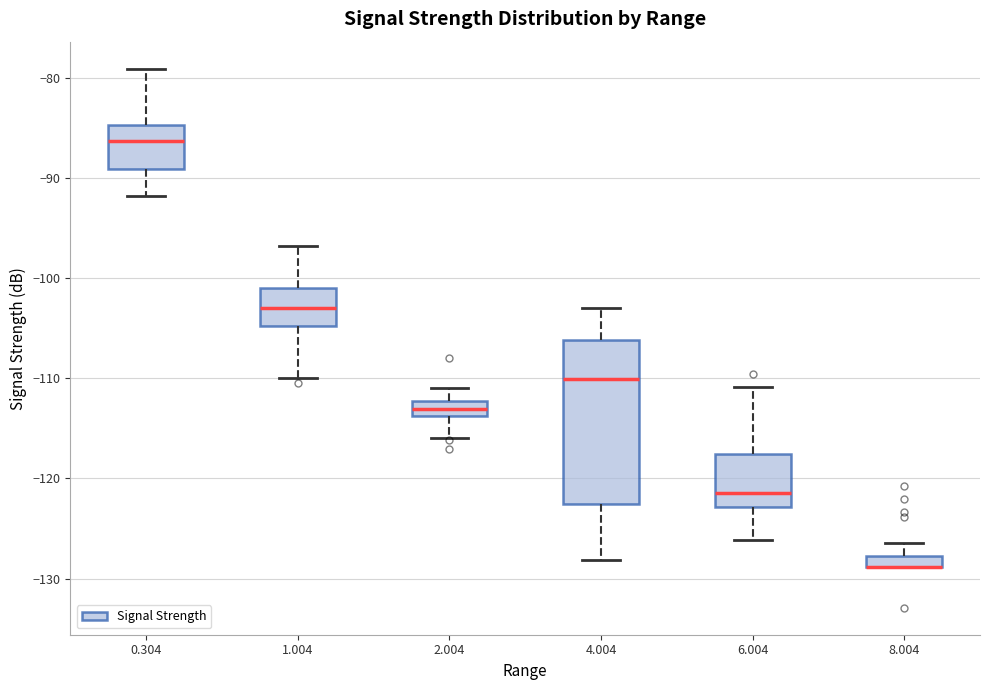

Where is the upper edge of the box at x = 8.004 on the y-axis? The values are not printed on the chart, so give them approximately, as read against the axis.

-128